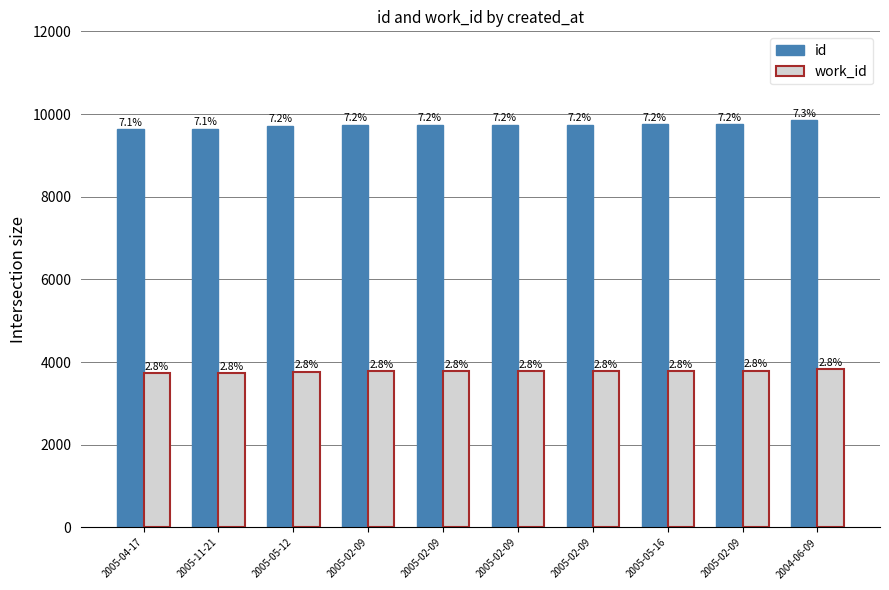

Does the chart contain any negative values?

No